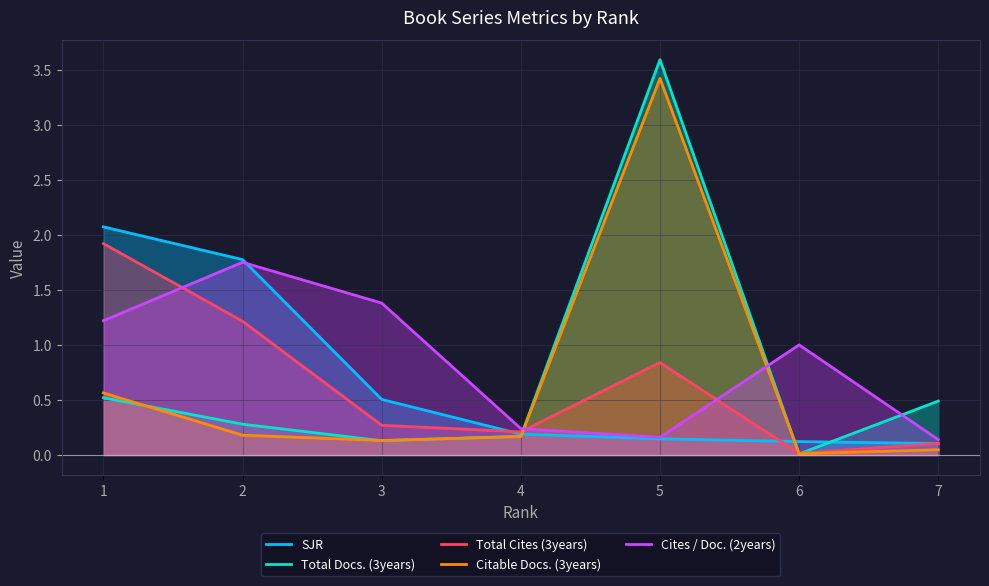

At which category is the sum across all series the highest?

5